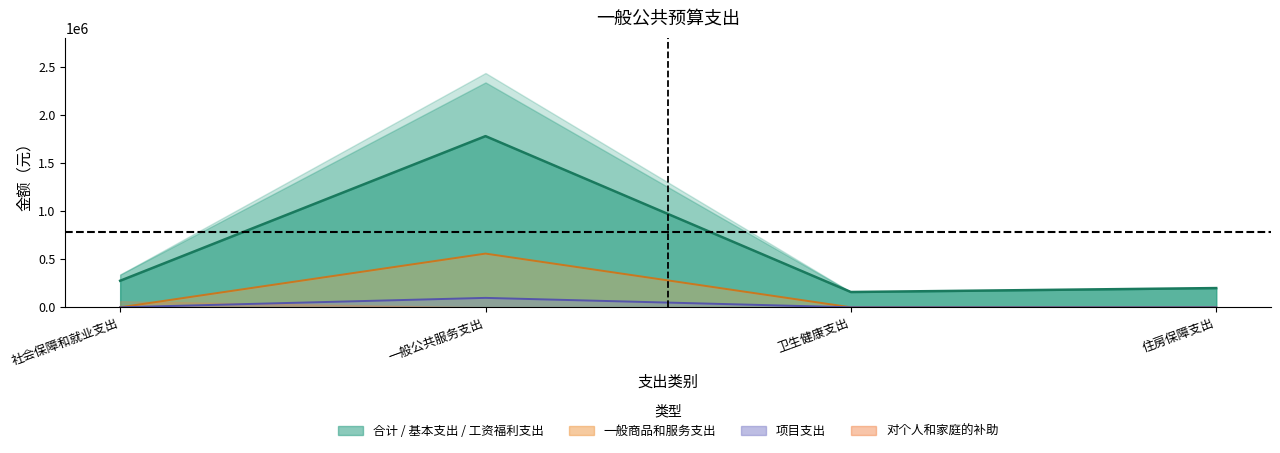

At which category is the sum across all series the highest?

一般公共服务支出